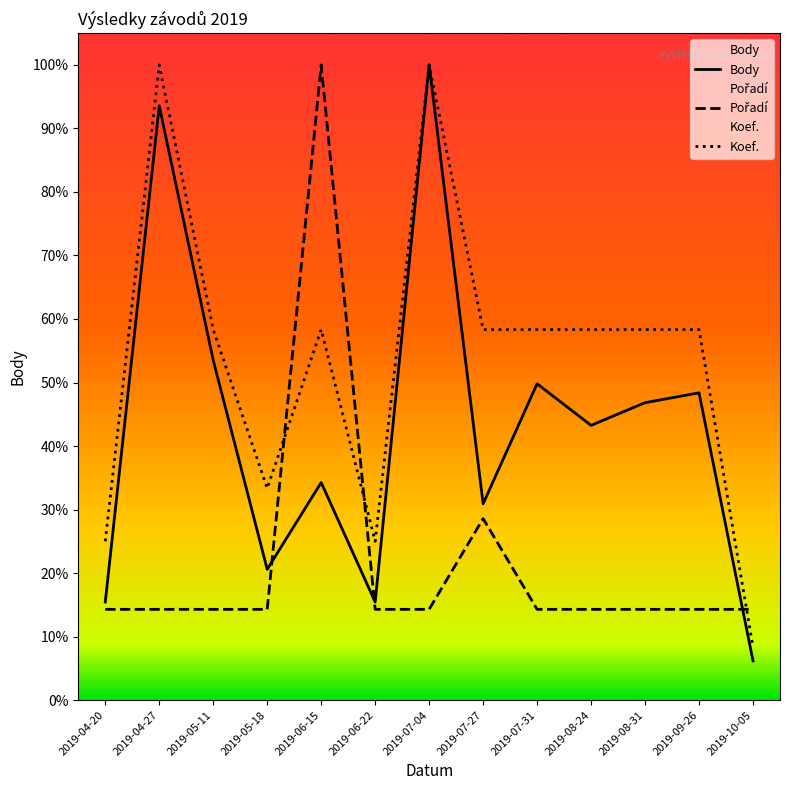

Rank the series by their maximum value, from highest to lowest.

Body, Pořadí, Koef.